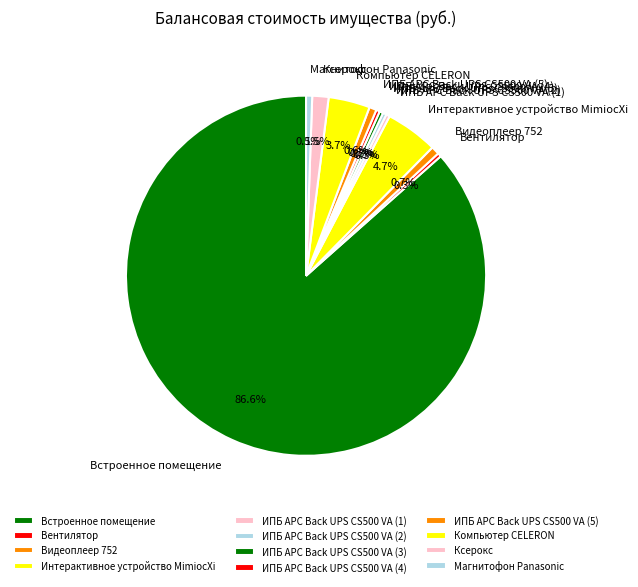

True or false: ИПБ APC Back UPS CS500 VA (3) accounts for 0% of the total.

True